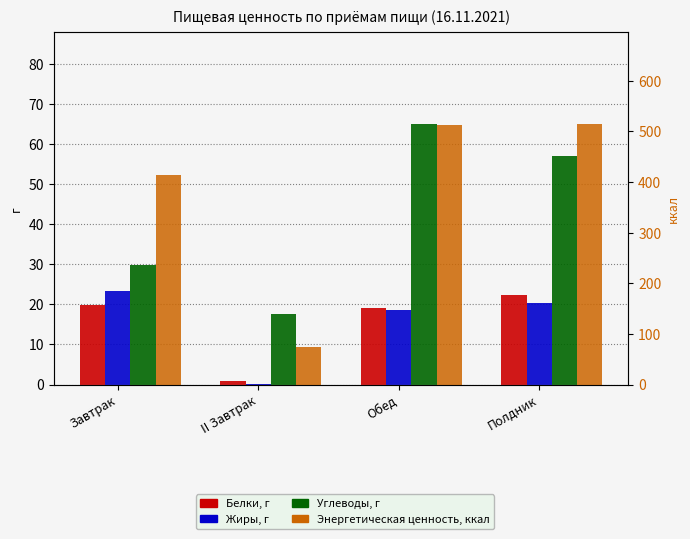

Which series changed the most between Завтрак and II Завтрак?

Энергетическая ценность, ккал